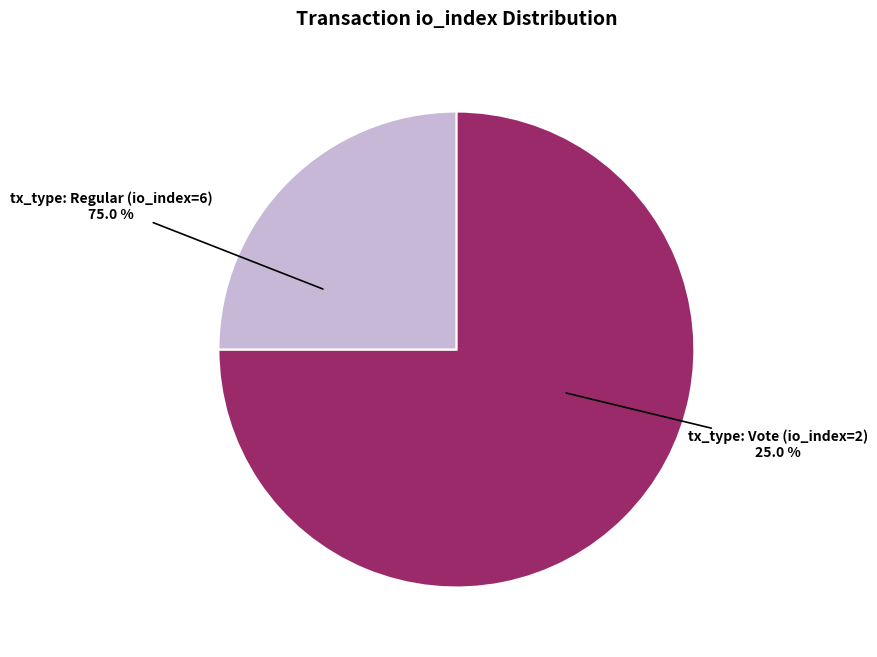

To the nearest percent, what portion does tx_type: Regular (io_index=6) represent?

75%